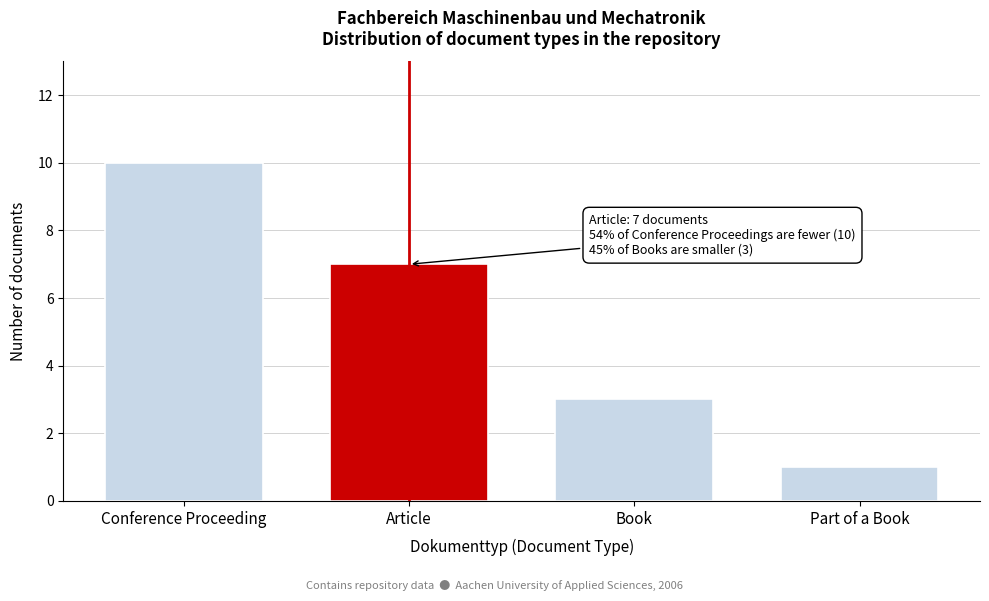

Reading right to left, extract all data points from this chart.

Part of a Book=1	Book=3	Article=7	Conference Proceeding=10